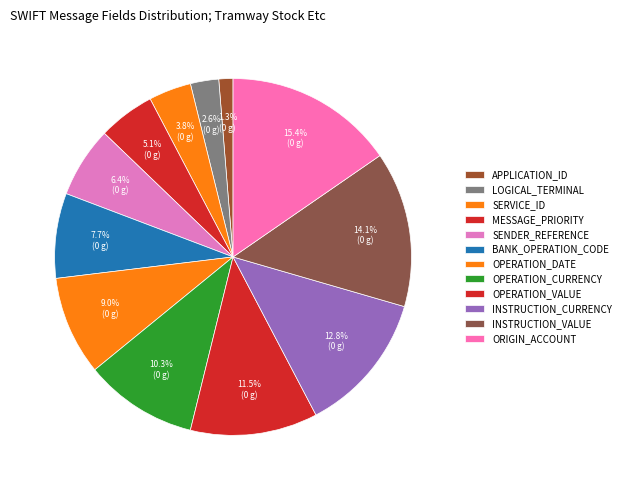

Do OPERATION_DATE and MESSAGE_PRIORITY together represent more than half of the pie?

No